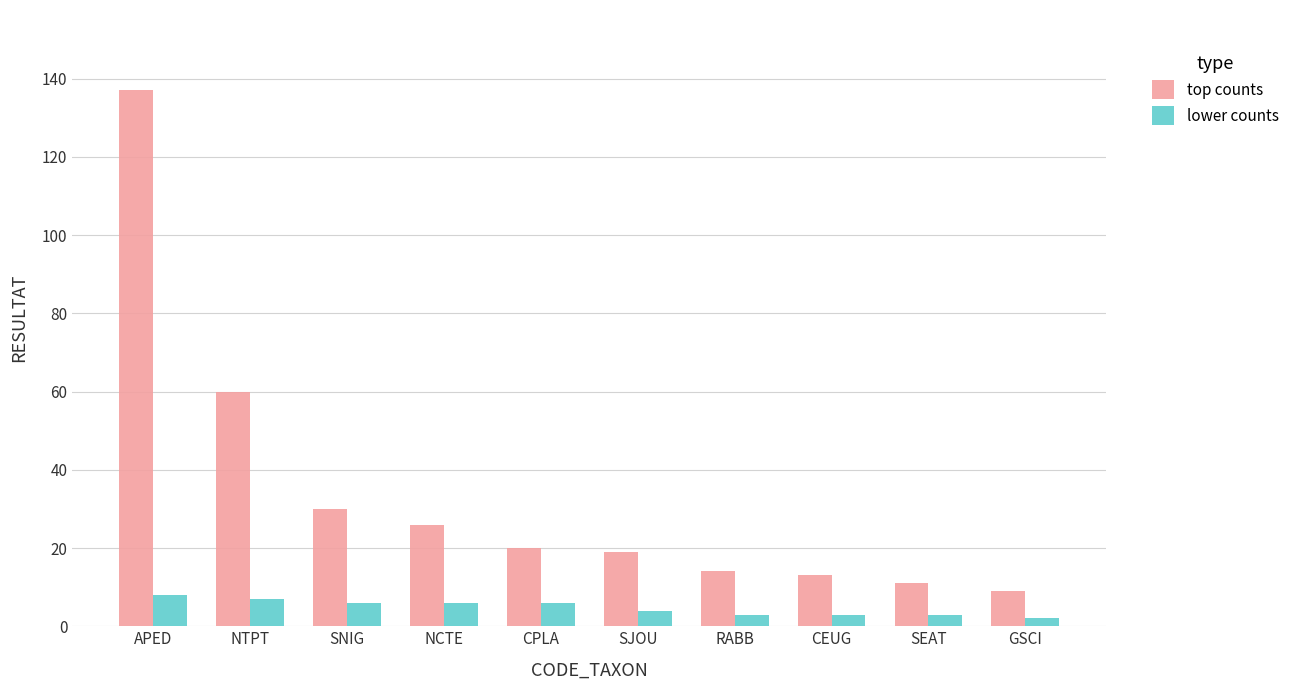

What is the greatest value displayed?

137